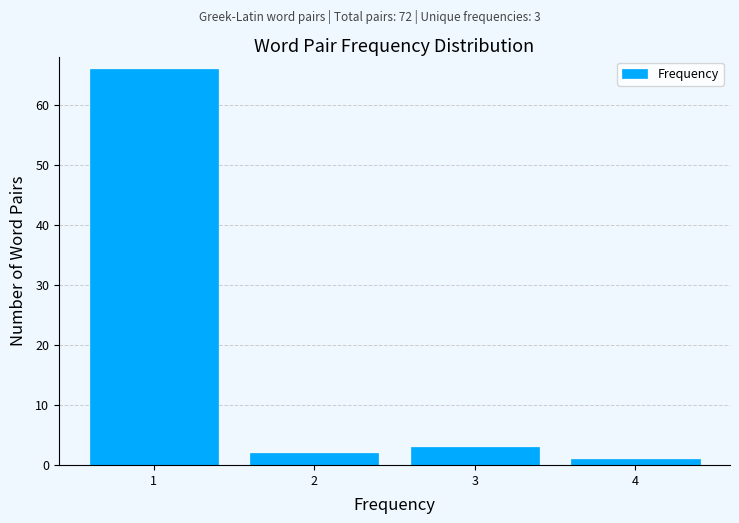

Which range on the x-axis has the tallest bar?

0.5 to 1.5